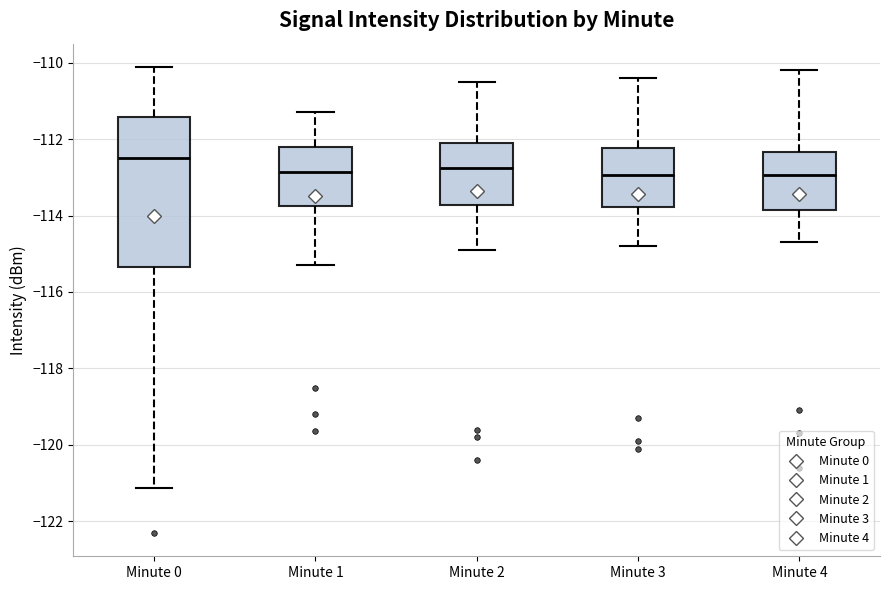

Which box is the tallest, from its lower edge to its upper edge?

Minute 0